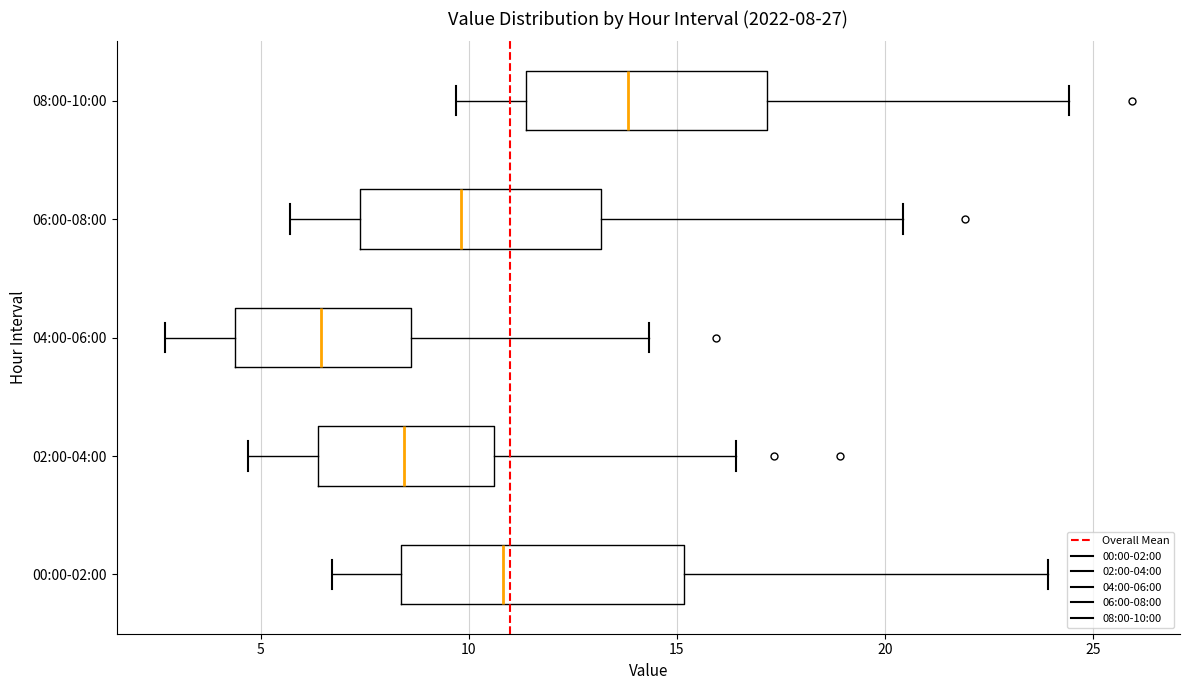

Which box's median line is the furthest to the right?

08:00-10:00